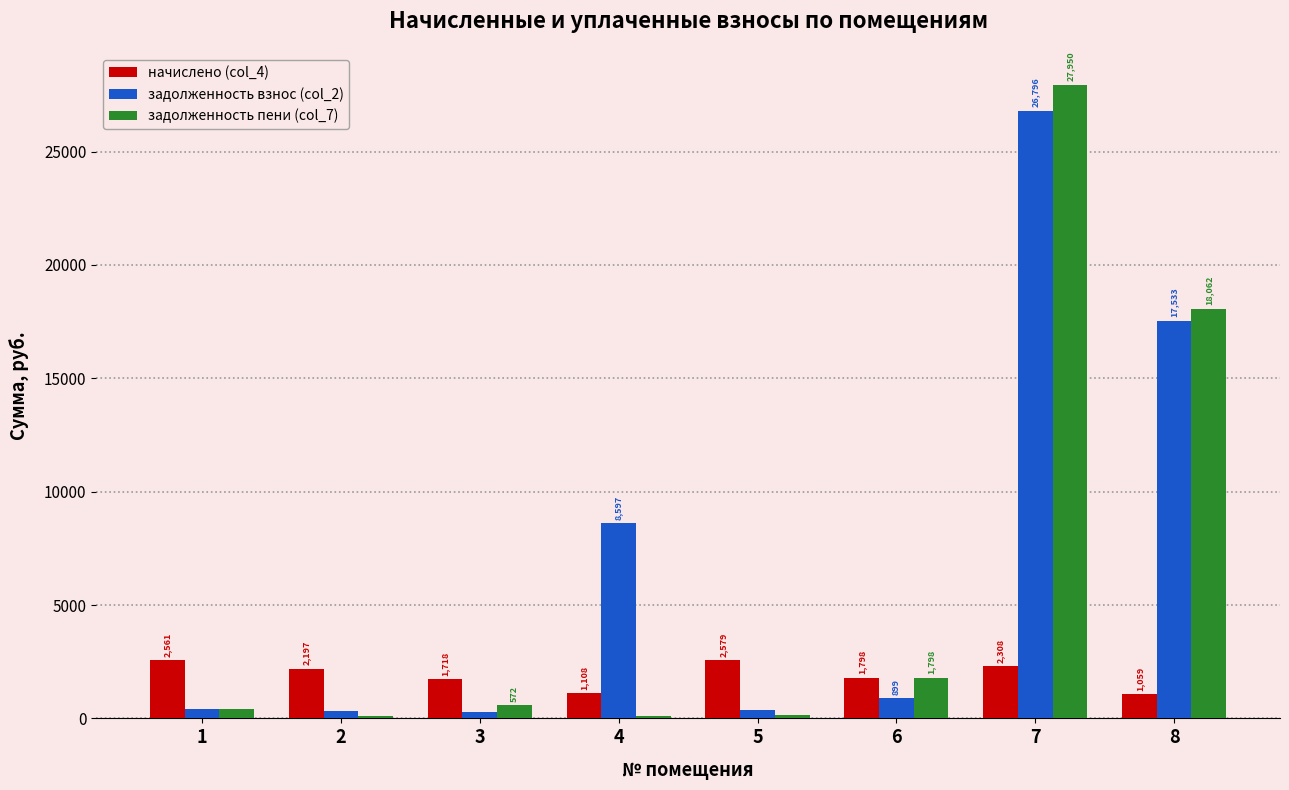

Which series has the widest spread of values?

задолженность пени (col_7)